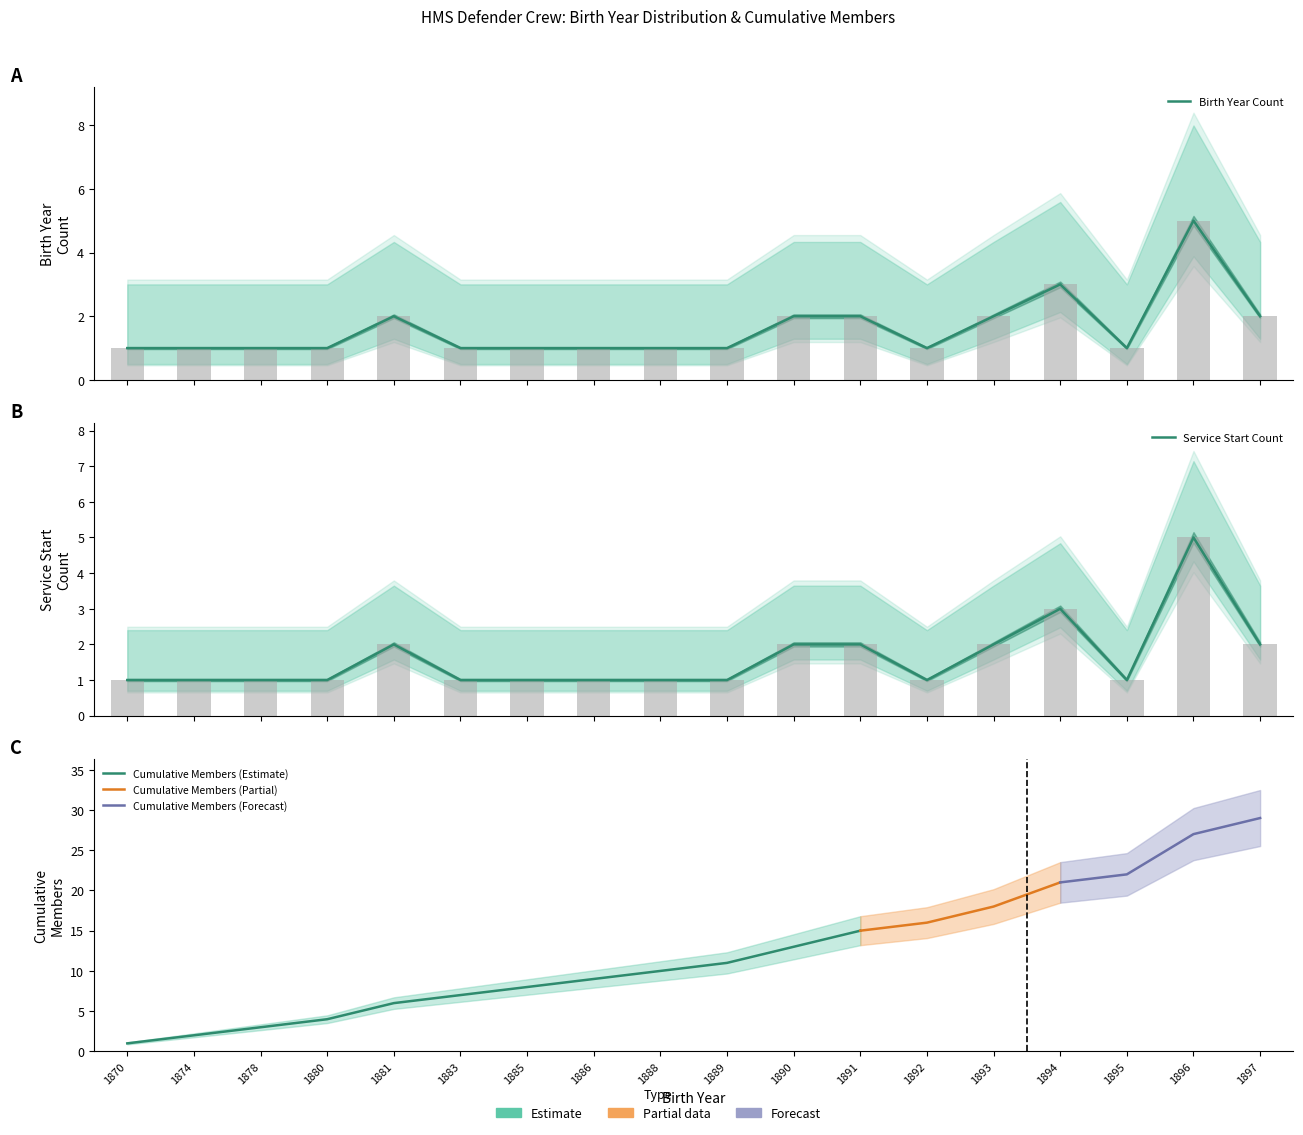

What is the greatest value displayed?

5